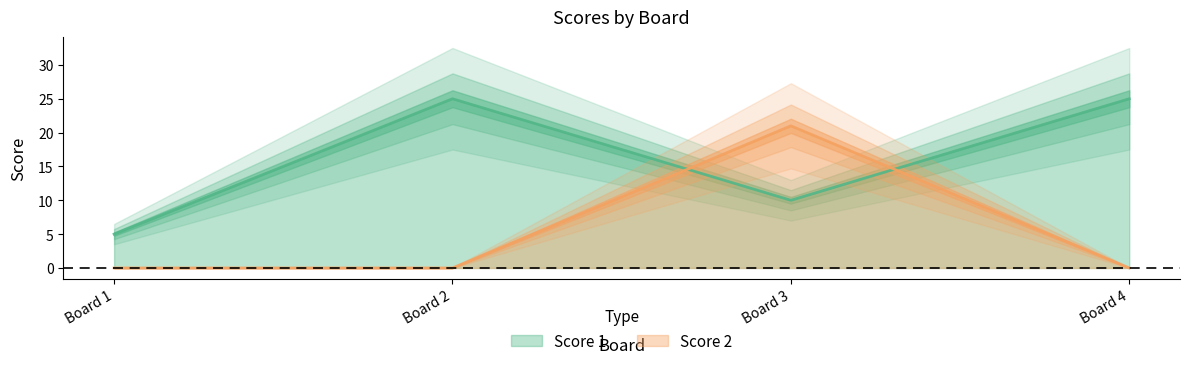

The value of Score 1 at Board 1 is 5. True or false?

True